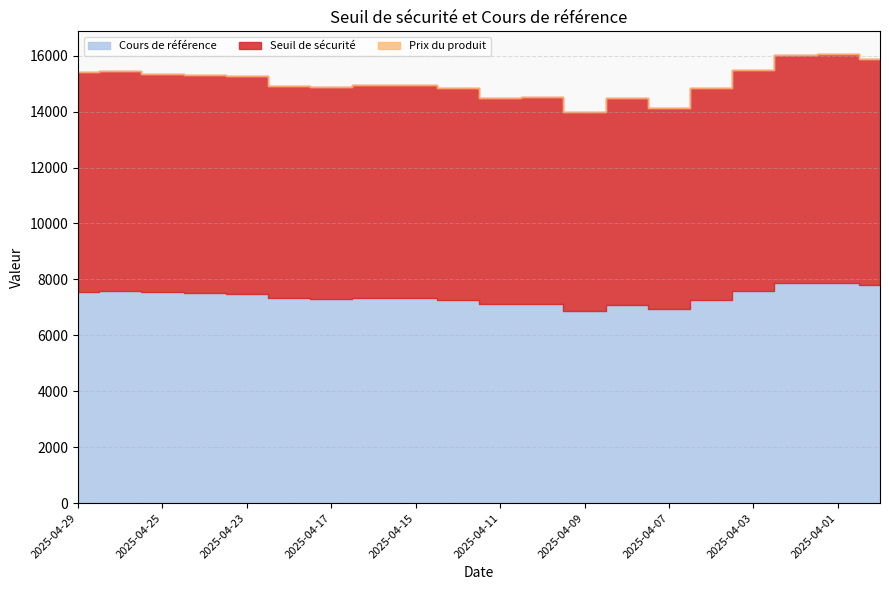

What is the sum of all Cours de référence values?

147723.1